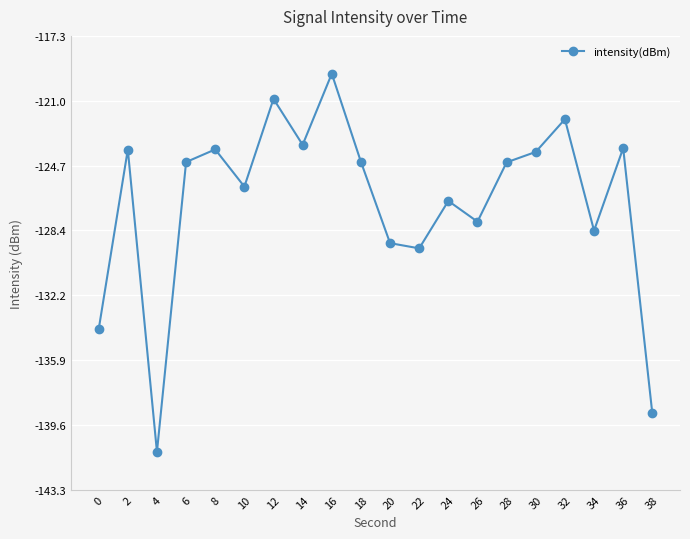

How many points are higher than both their immediate neighbors (excluding endpoints)?

7